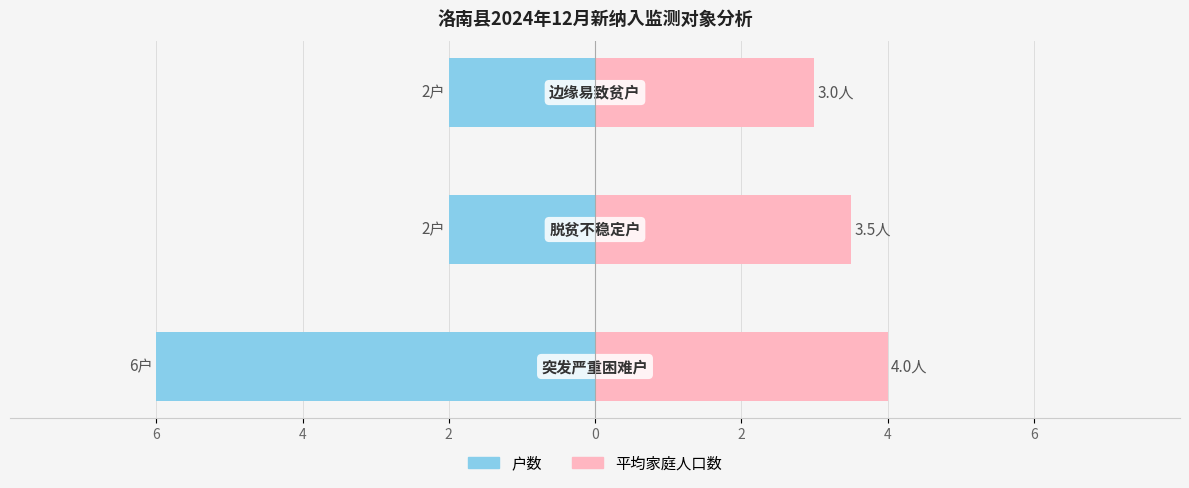

Reading left to right, list all the values displayed in this chart.

户数（突出方向）: -6.0	-2.0	-2.0
平均家庭人口数: 4.0	3.5	3.0